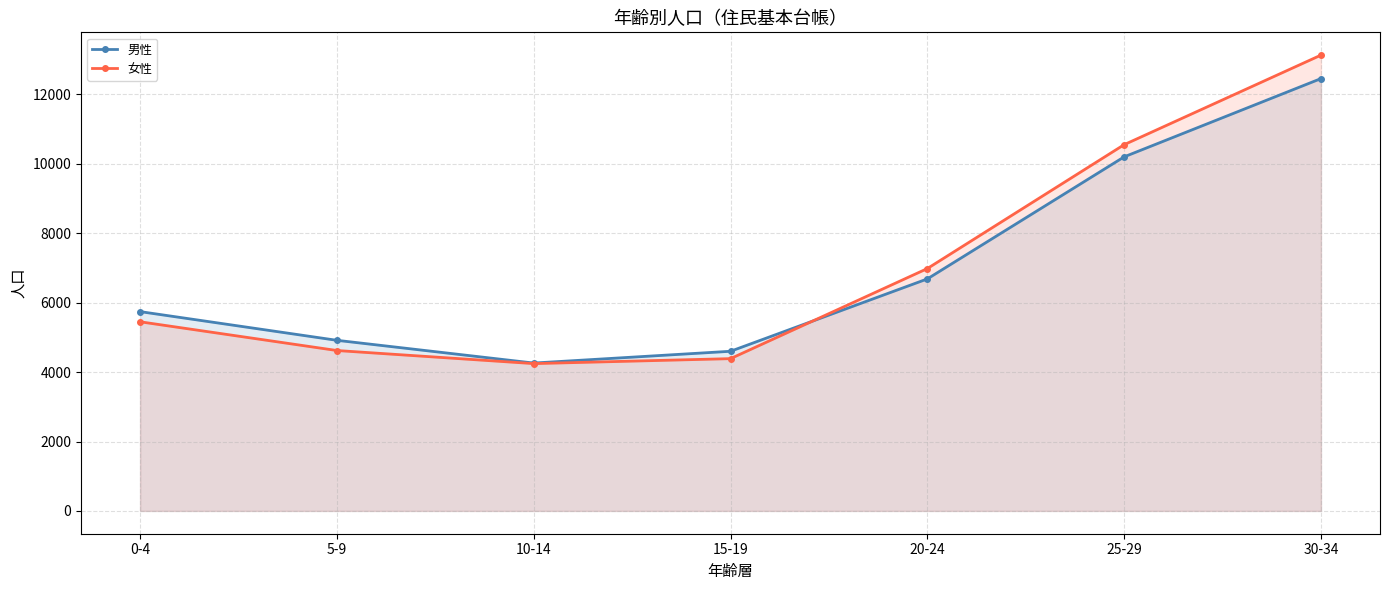

True or false: 男性 and 女性 intersect in this chart.

True